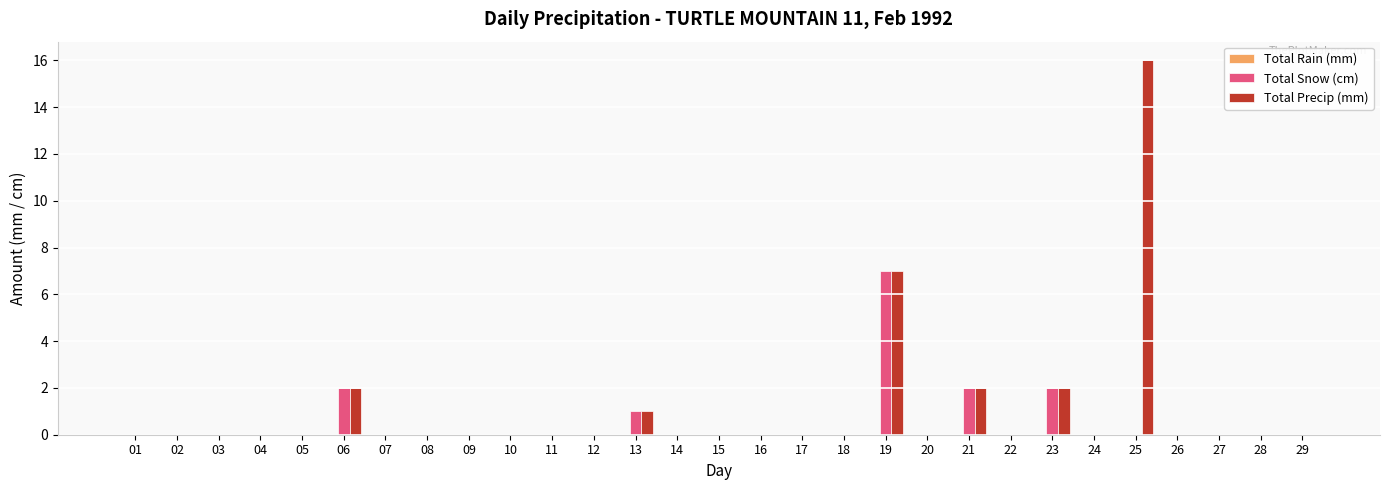

True or false: Total Precip (mm) has a value of 0 at 28.

True